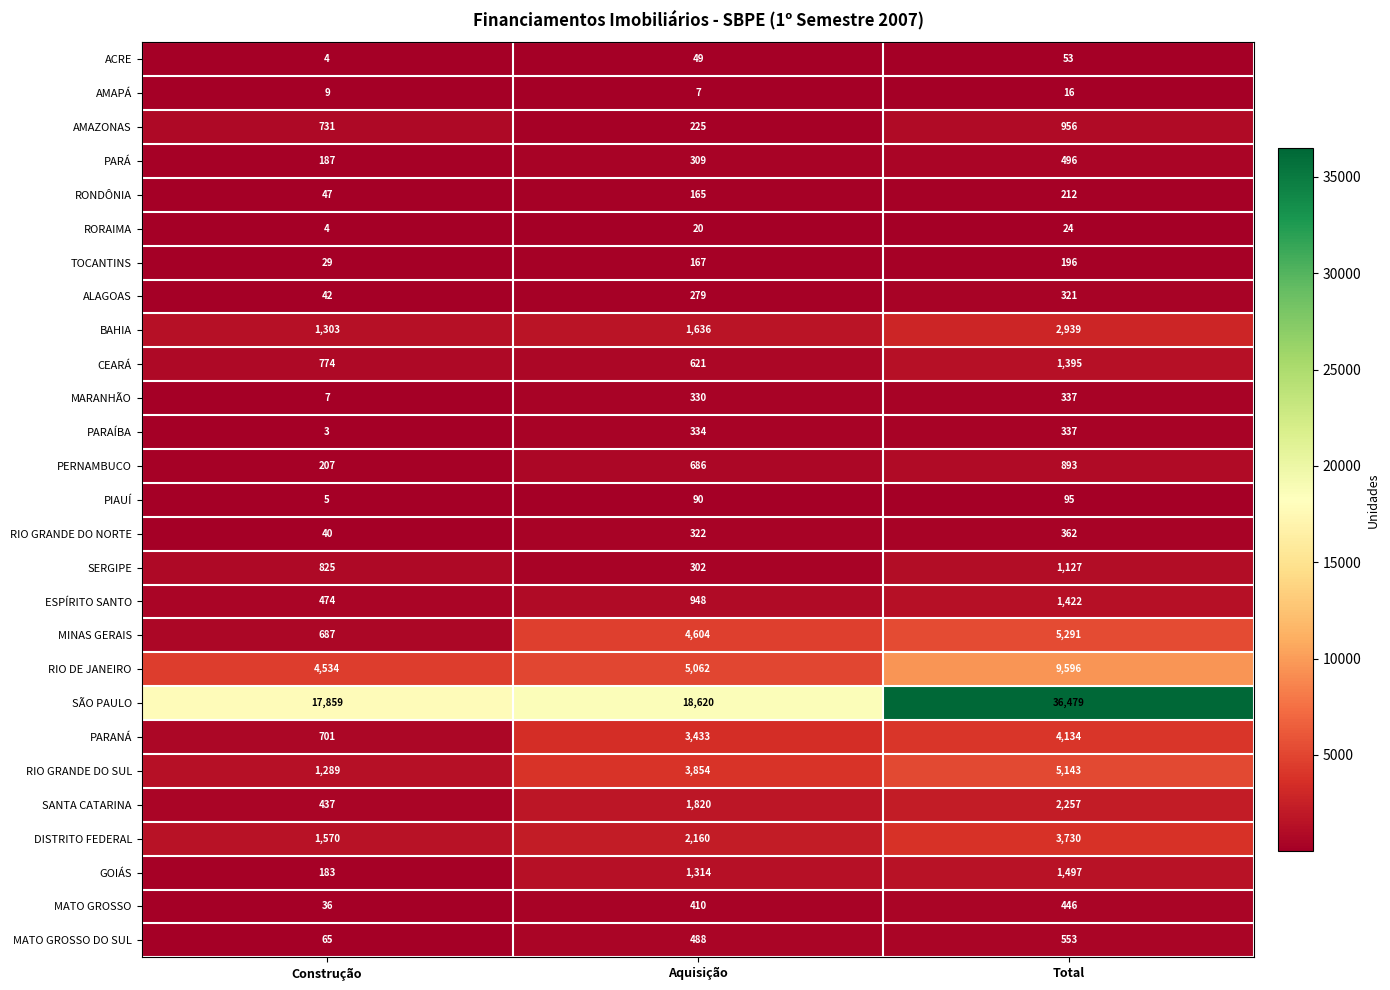

Which series has the widest spread of values?

SÃO PAULO